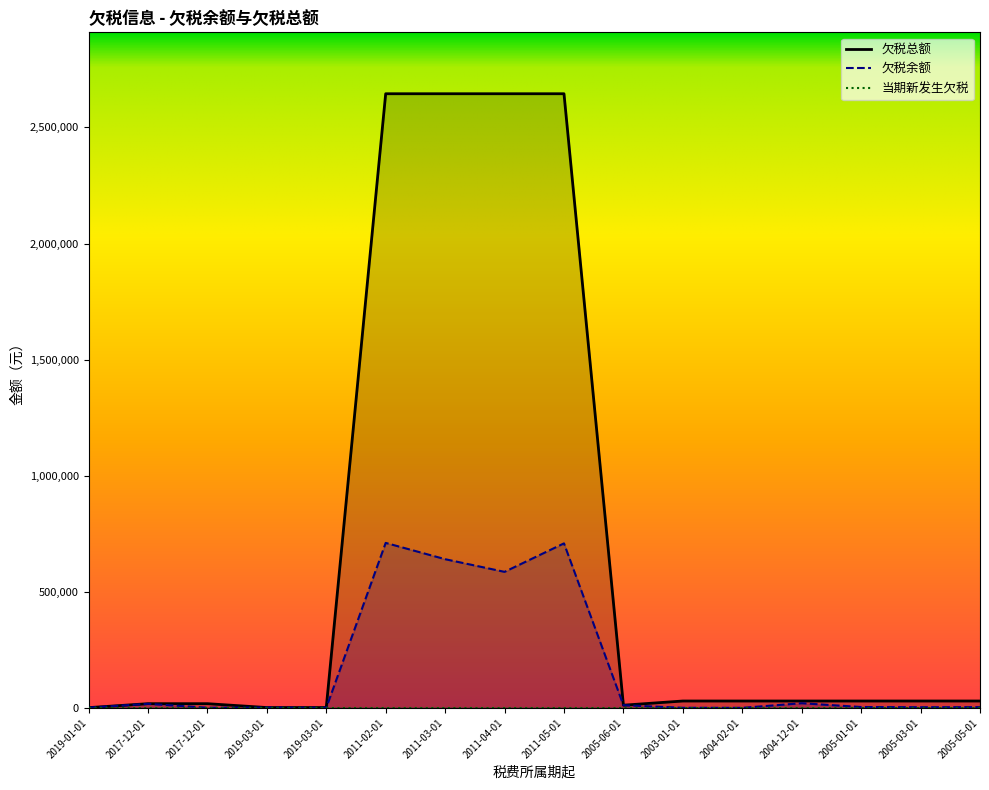

What is the average value of the 欠税余额 series?

169137.9